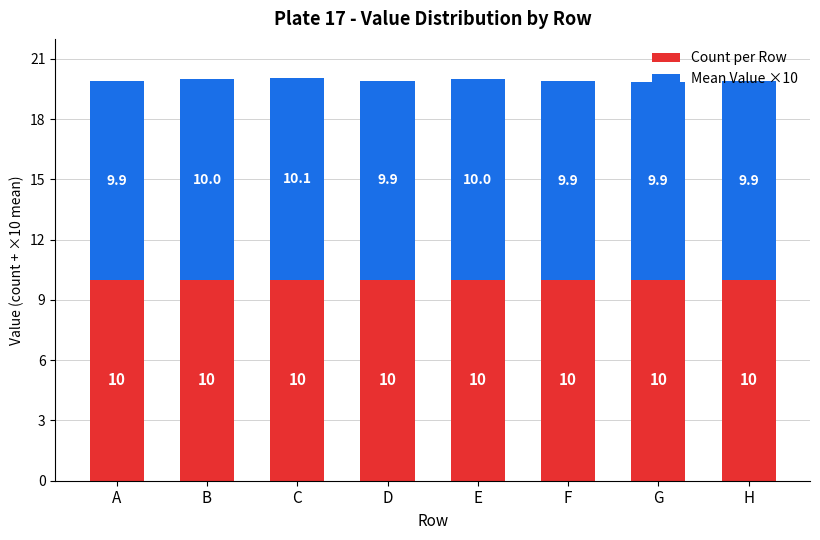

What is the highest value of the Count per Row series?

10.0